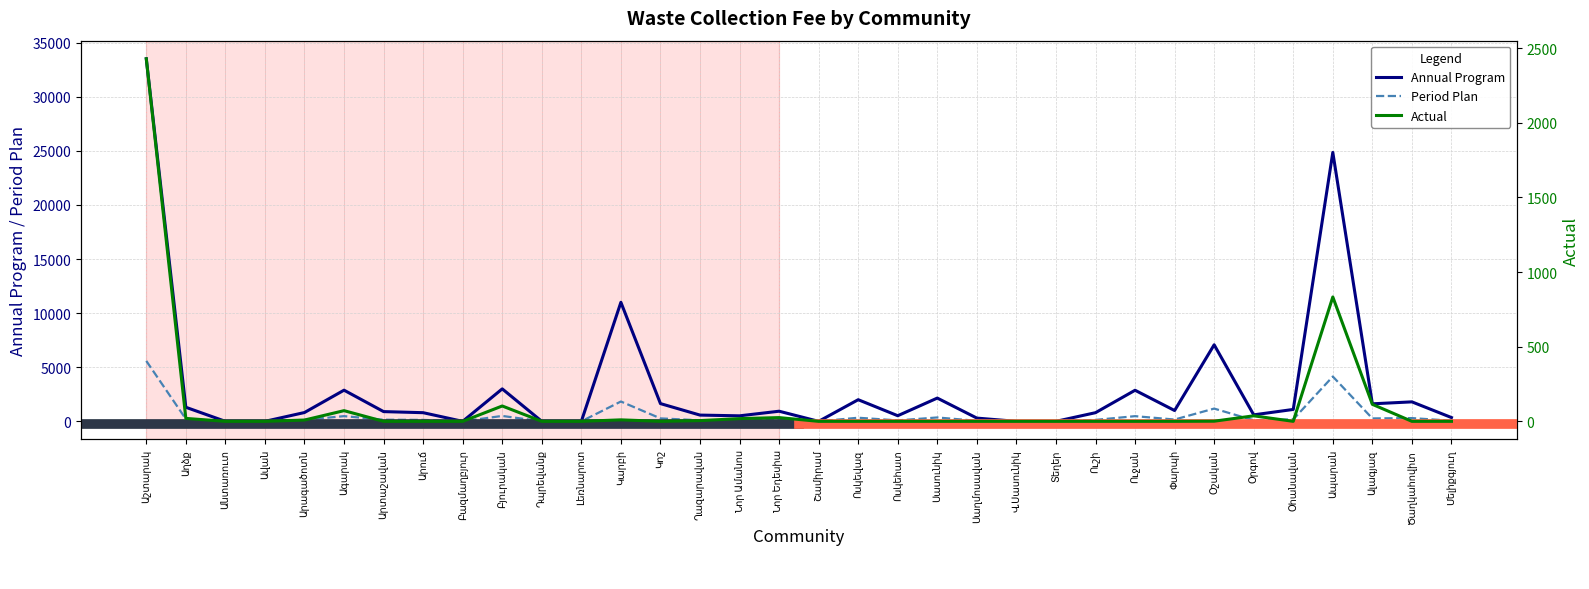

List the labels in order of Annual Program value, smallest first.

Անտառուտ, Ավան, Բազմաղբյուր, Դպրեվանք, Լեռնարոտ, Շամիրամ, Վ.Սասունիկ, Տեղեր, Սաղմոսավան, Մելիքգյուղ, Նոր Ամանոս, Ոսկեհատ, Ղազարավան, Օրգով, Արուճ, Ուշի, Արագածոտն, Արտաշավան, Նոր Եդեսիա, Փարպի, Օհանավան, Աղձք, Ալագյազ, Կոշ, Ծաղկահովիտ, Ոսկեվազ, Սասունիկ, Ուջան, Ագարակ, Բյուրական, Օշական, Կարբի, Ապարան, Աշտարակ